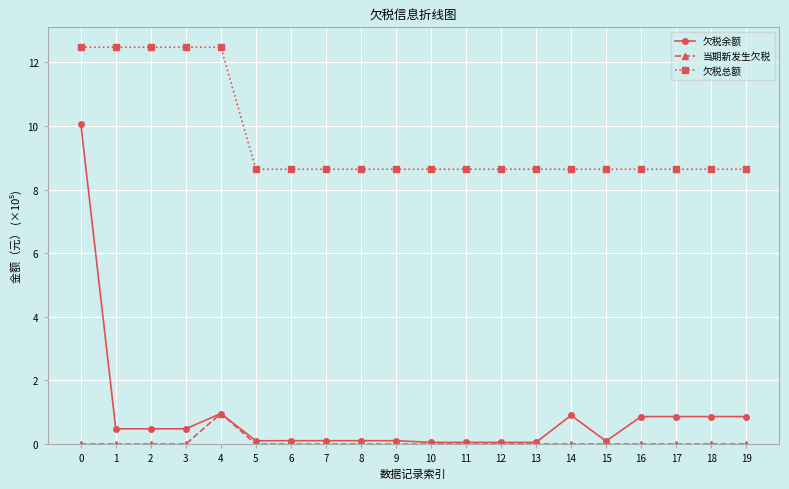

What is the greatest value displayed?

12.5